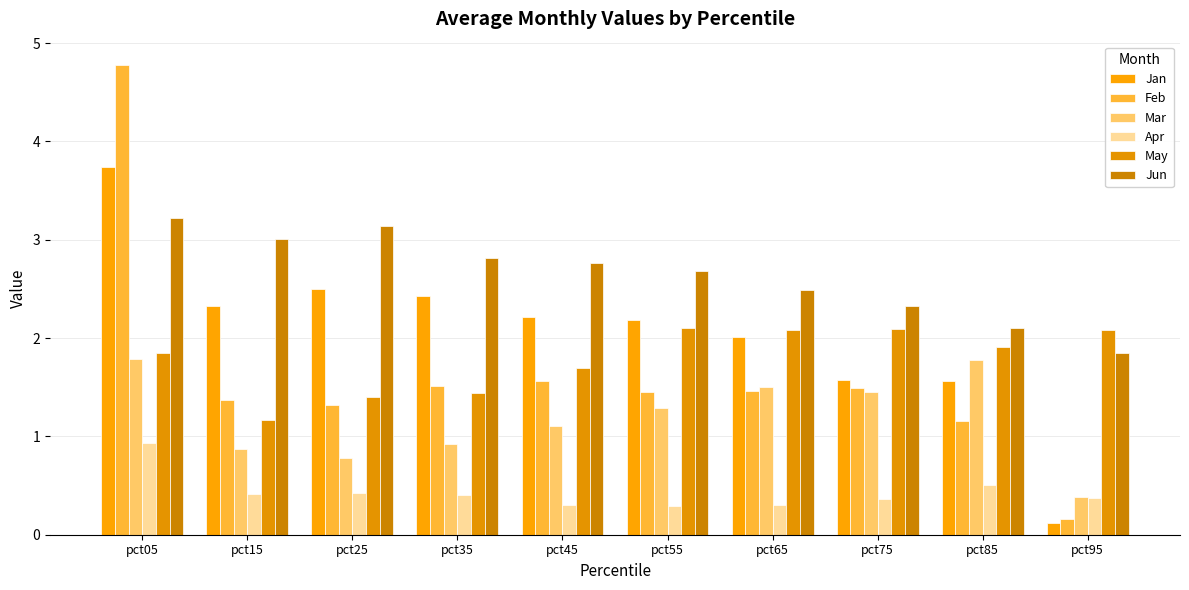

What is the minimum value for May?

1.2